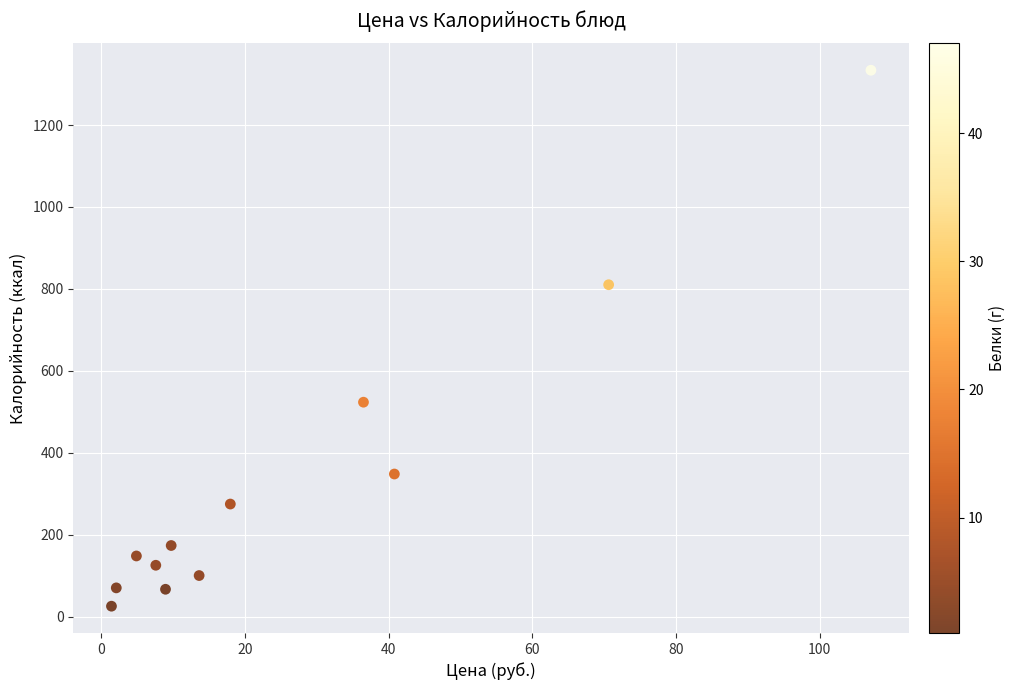

What is the average Y value?

333.4